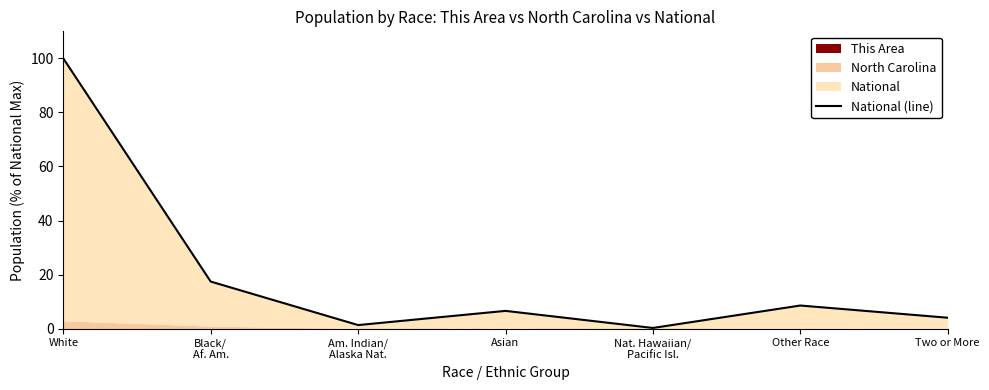

List the labels in order of value, largest first.

White, Black/
Af. Am., Other Race, Asian, Two or More, Am. Indian/
Alaska Nat., Nat. Hawaiian/
Pacific Isl.